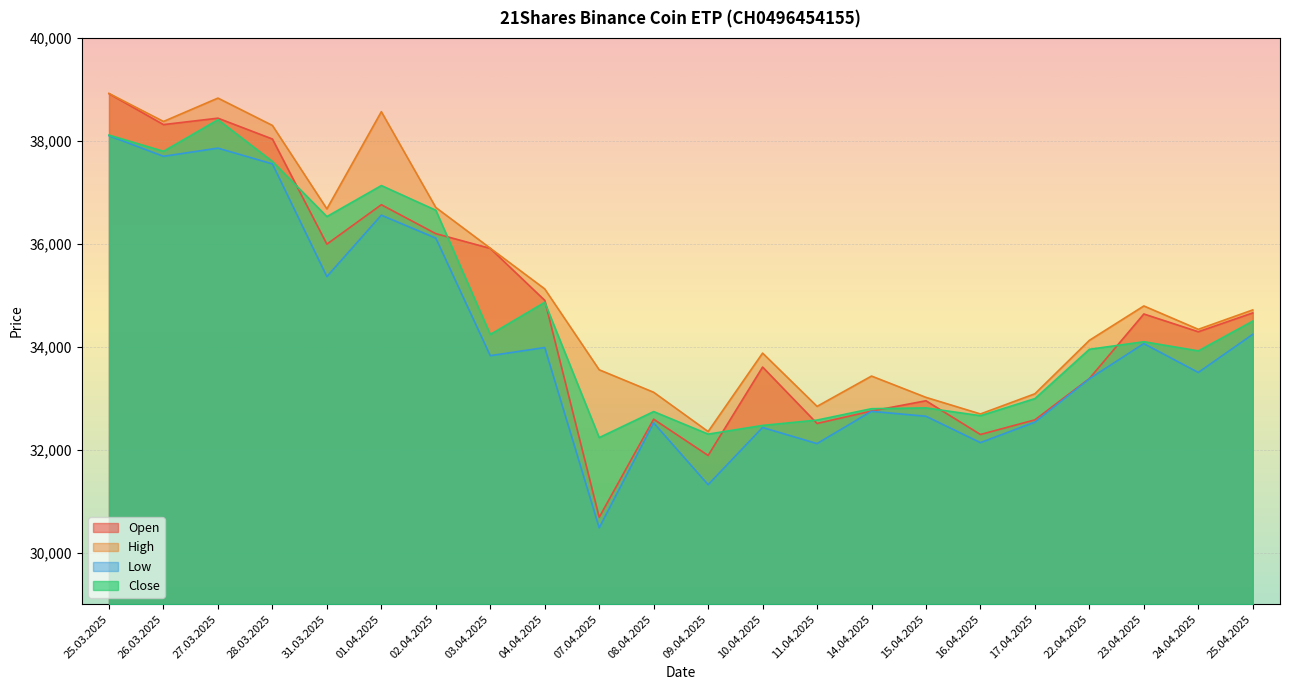

In Open, how many points are higher than both neighbors (excluding endpoints)?

6